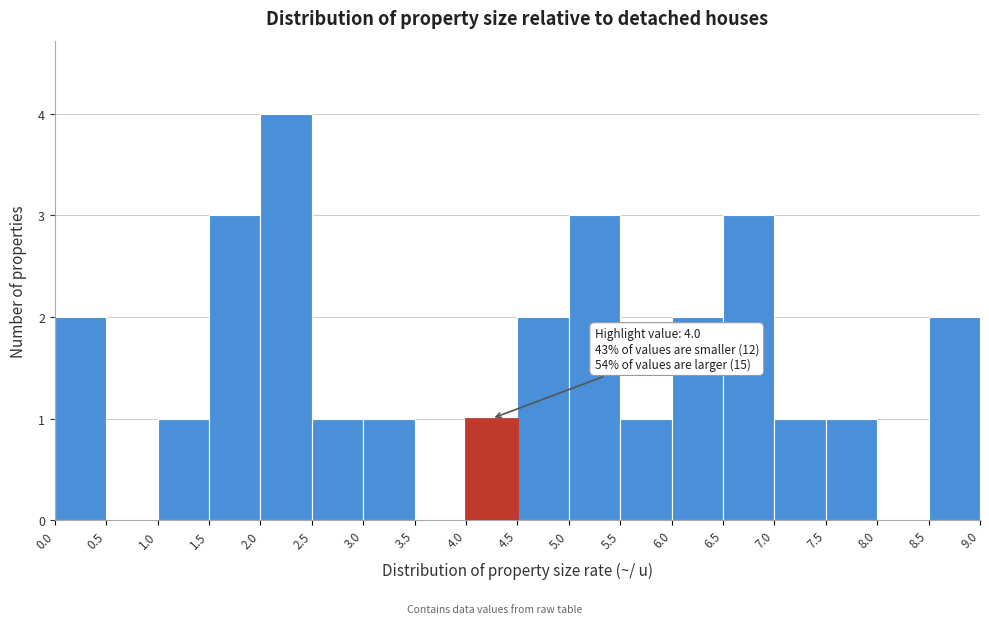

Over which range of the x-axis is the bar tallest?

2.0 to 2.5